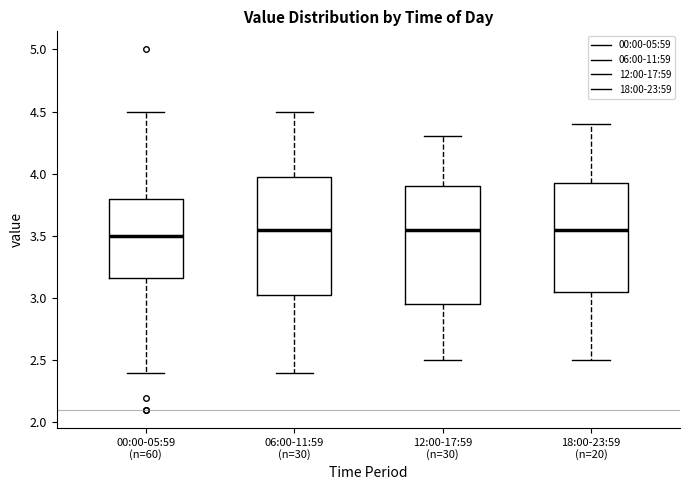

Reading left to right, transcribe this box plot: for each box, give where its median line is, the range the box spans, and where its two whiskers end, as read against the y-axis. The values are not printed on the chart, so give them approximately, as read against the axis.

00:00-05:59 (n=60): median 3.50, box 3.15 to 3.80, whiskers 2.40 to 4.50
06:00-11:59 (n=30): median 3.55, box 3.05 to 4.00, whiskers 2.40 to 4.50
12:00-17:59 (n=30): median 3.55, box 2.95 to 3.90, whiskers 2.50 to 4.30
18:00-23:59 (n=20): median 3.55, box 3.05 to 3.95, whiskers 2.50 to 4.40